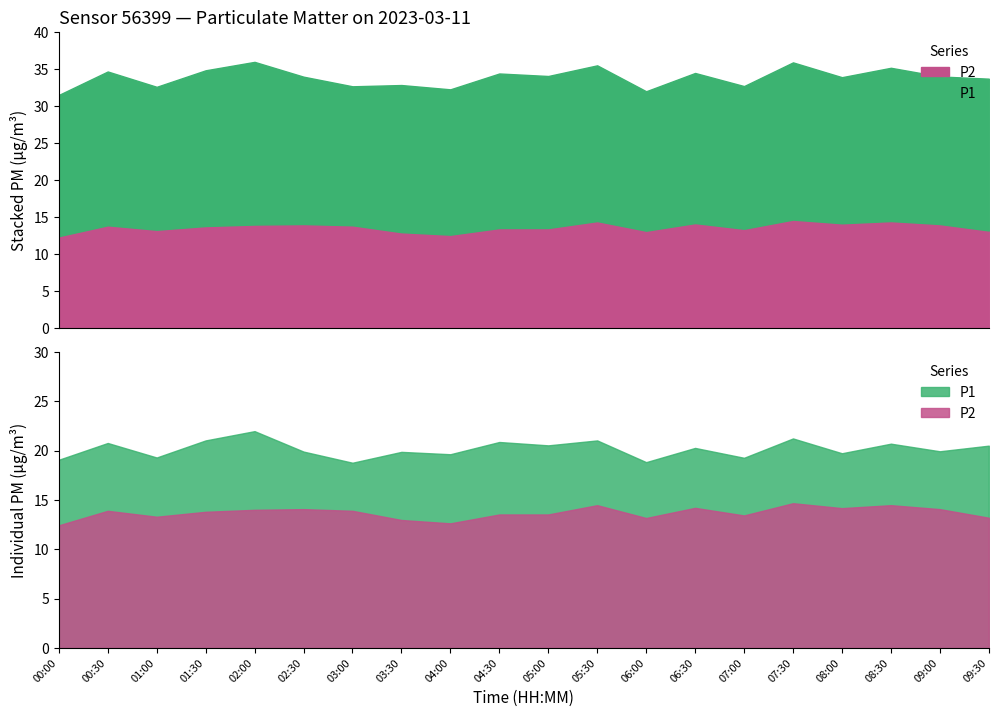

What position from the right is 03:30?

13